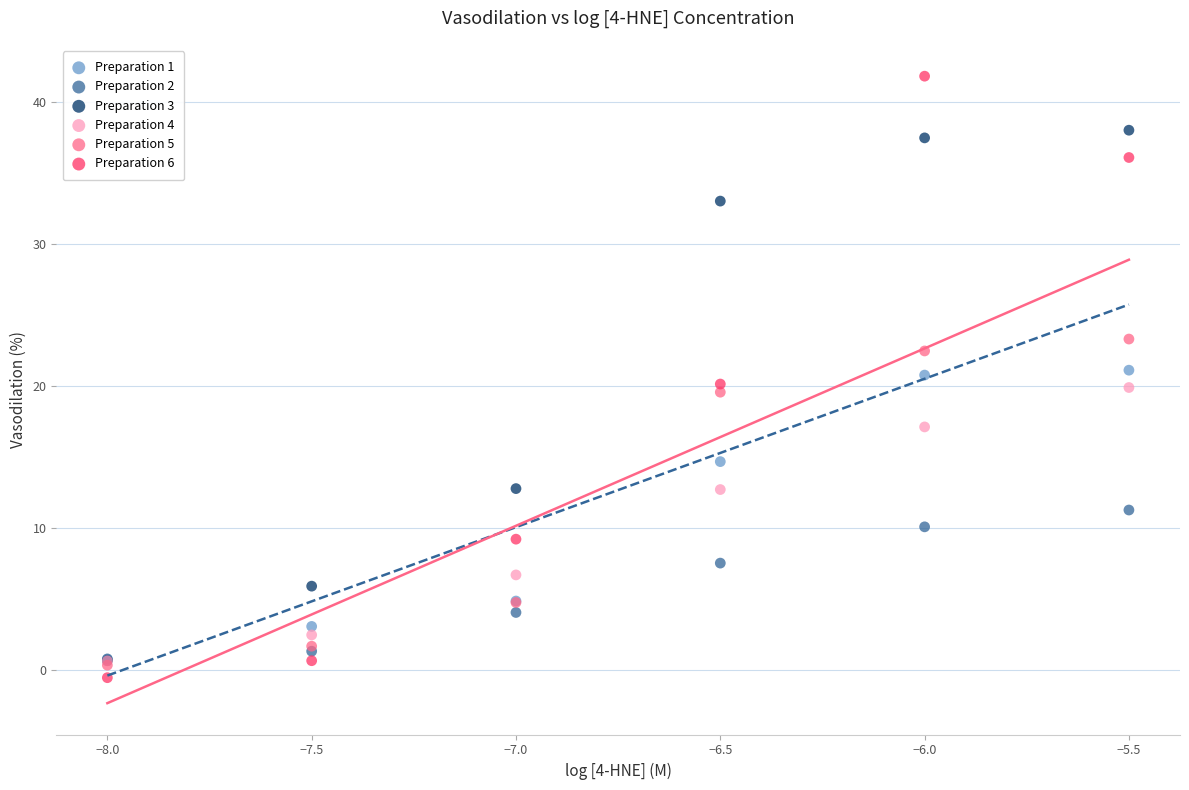

What are all the series names shown in the legend?

Preparation 1, Preparation 2, Preparation 3, Preparation 4, Preparation 5, Preparation 6